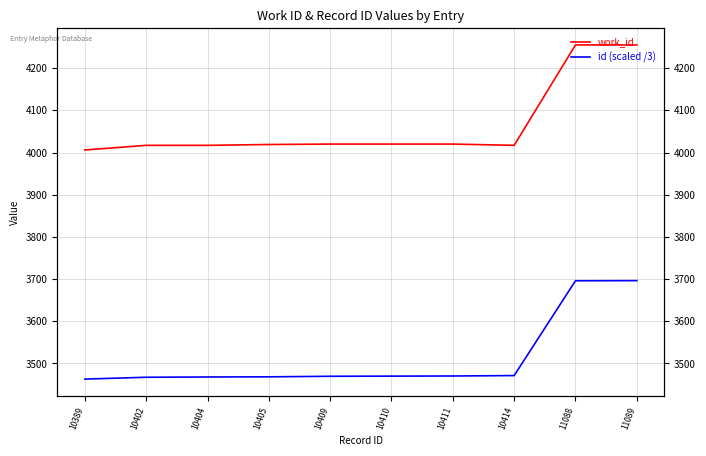

Is the value of id (scaled /3) at 11088 greater than the value of work_id at 10404?

No